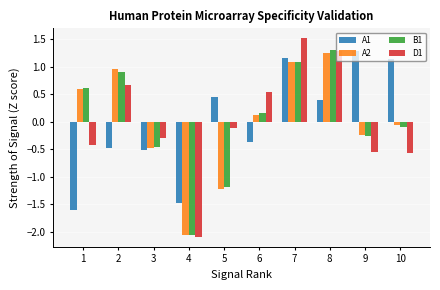

The A1 series shows 0.4 at 8. True or false?

True